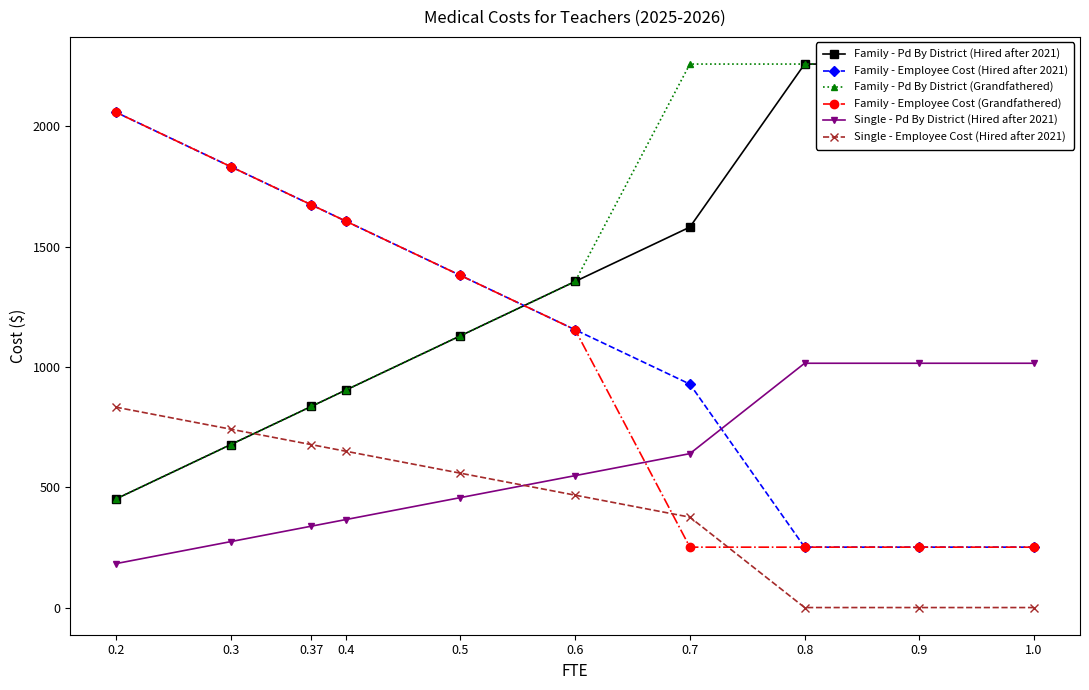

What are all the series names shown in the legend?

Family - Pd By District (Hired after 2021), Family - Employee Cost (Hired after 2021), Family - Pd By District (Grandfathered), Family - Employee Cost (Grandfathered), Single - Pd By District (Hired after 2021), Single - Employee Cost (Hired after 2021)